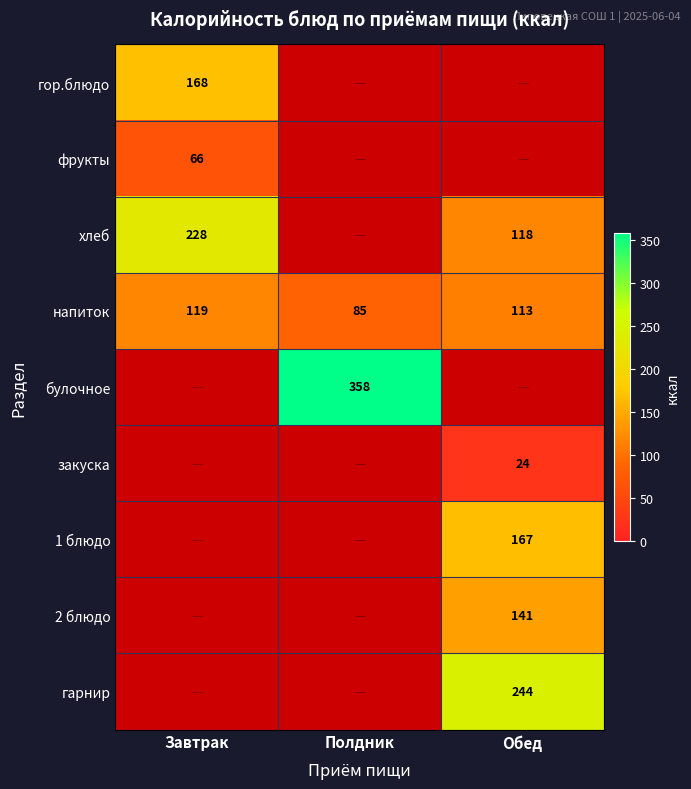

What is the difference between the maximum and minimum values in the напиток series?

34